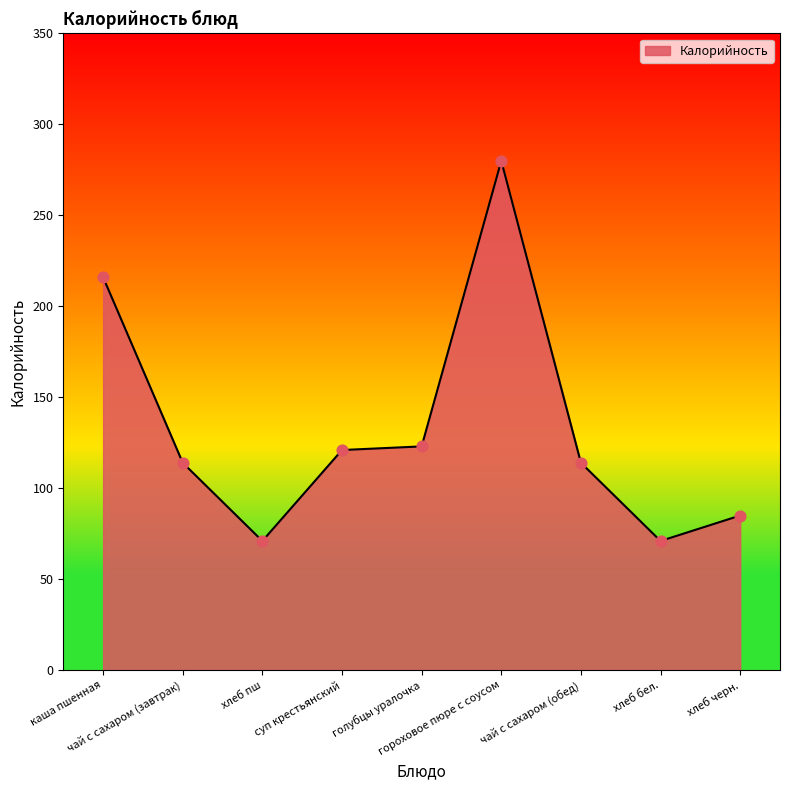

What is the change in value from каша пшенная to чай с сахаром (завтрак)?

-102